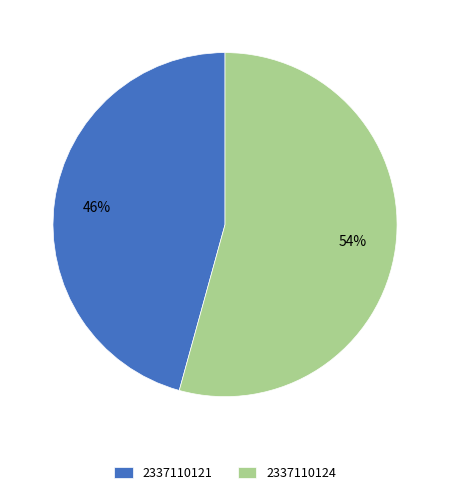

Is there a majority slice in this chart?

Yes